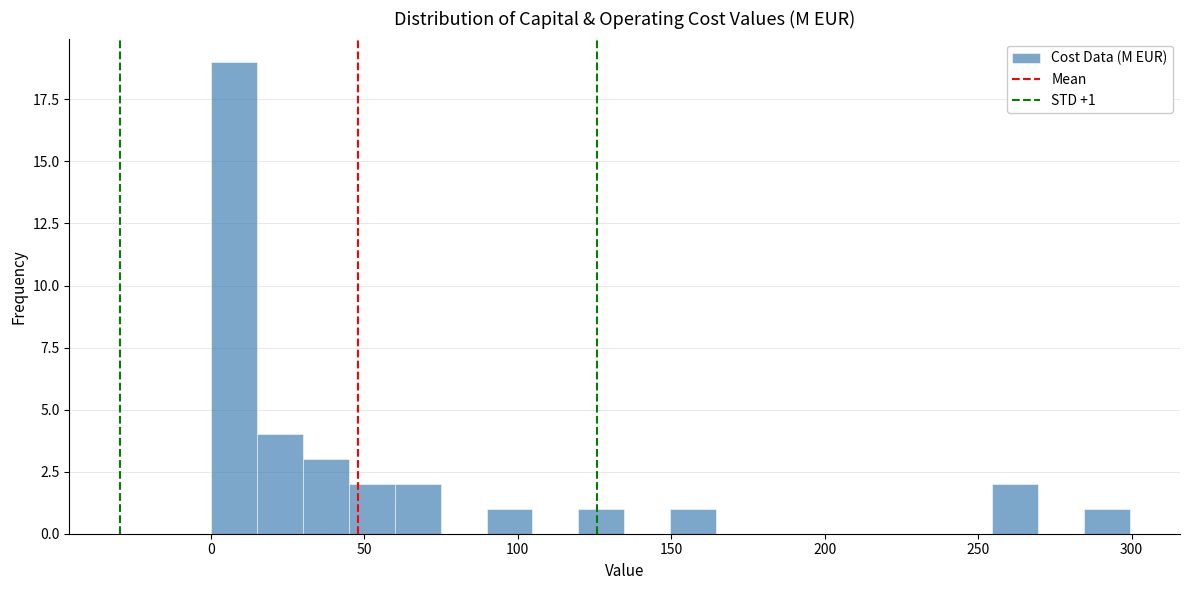

Read against the x-axis, roughly where is the centre of the tallest bar?

5